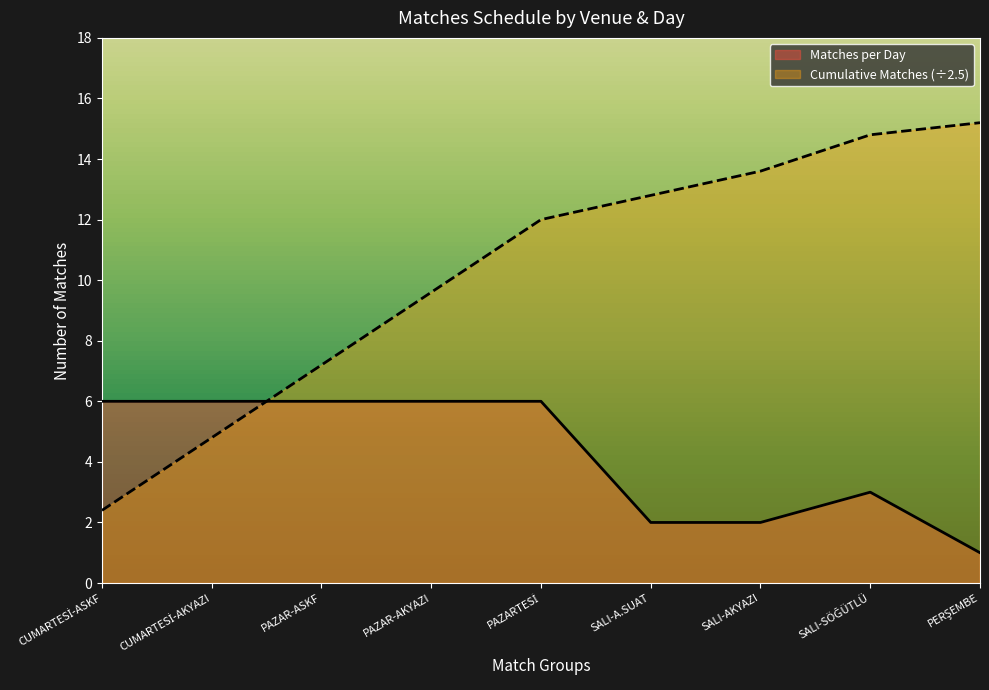

At which category does Matches per Day reach its first local peak?

SALI-SÖĞÜTLÜ